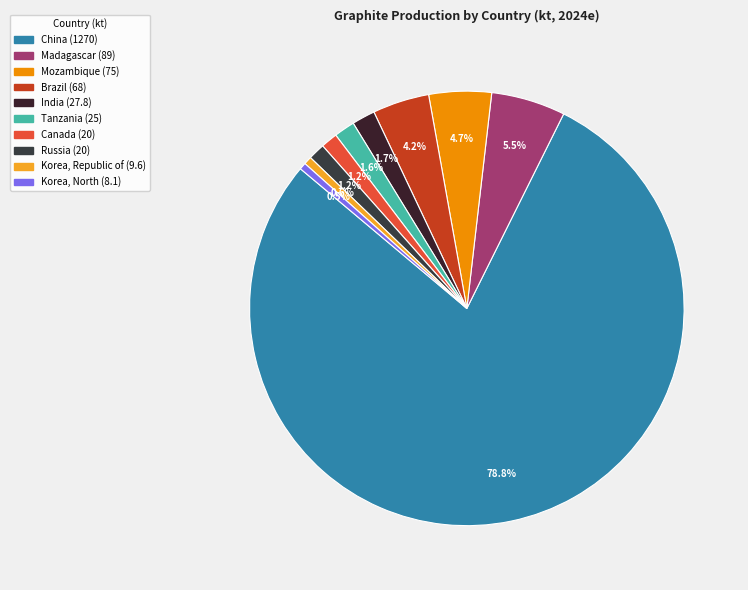

How much of the chart is everything except Tanzania?

98.4%